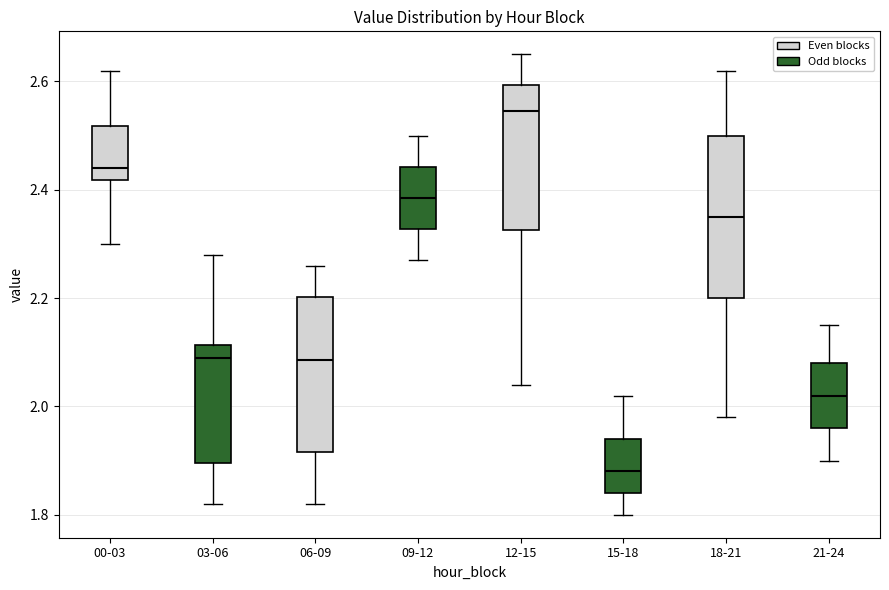

Reading left to right, transcribe this box plot: for each box, give where its median line is, the range the box spans, and where its two whiskers end, as read against the y-axis. The values are not printed on the chart, so give them approximately, as read against the axis.

00-03: median 2.44, box 2.42 to 2.52, whiskers 2.30 to 2.62
03-06: median 2.10, box 1.90 to 2.12, whiskers 1.82 to 2.28
06-09: median 2.08, box 1.92 to 2.20, whiskers 1.82 to 2.26
09-12: median 2.38, box 2.32 to 2.44, whiskers 2.28 to 2.50
12-15: median 2.54, box 2.32 to 2.60, whiskers 2.04 to 2.66
15-18: median 1.88, box 1.84 to 1.94, whiskers 1.80 to 2.02
18-21: median 2.36, box 2.20 to 2.50, whiskers 1.98 to 2.62
21-24: median 2.02, box 1.96 to 2.08, whiskers 1.90 to 2.16